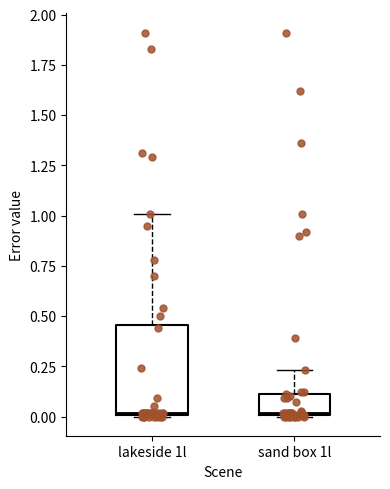

Reading left to right, read every box against the y-axis: the position of its median line, the range the box covers, and the ends of its whiskers. The values are not printed on the chart, so give them approximately, as read against the axis.

lakeside 1l: median 0.00, box 0.00 to 0.45, whiskers 0.00 to 1.00
sand box 1l: median 0.00, box 0.00 to 0.10, whiskers 0.00 to 0.25